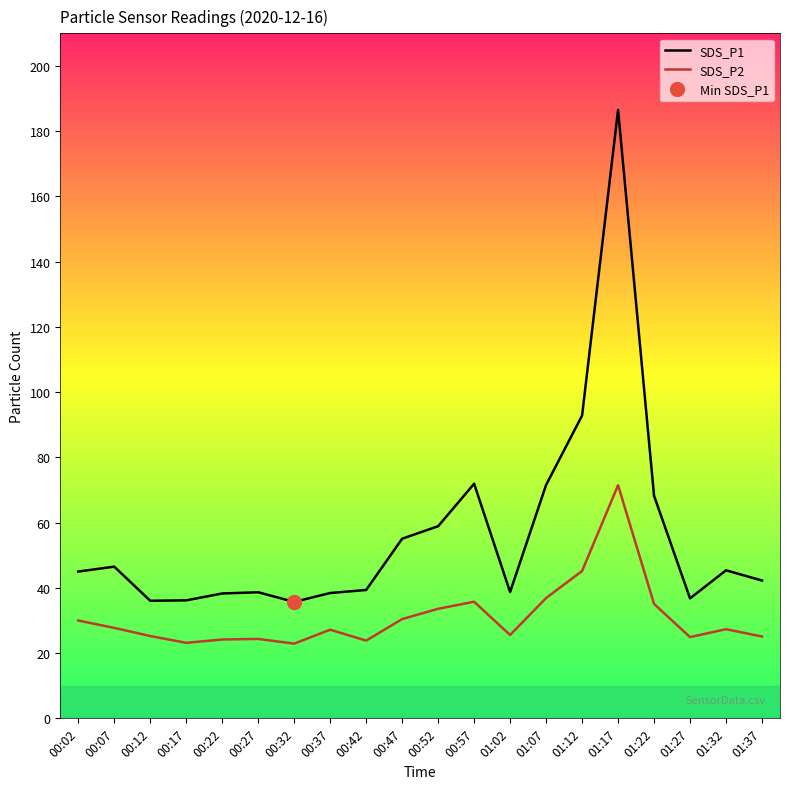

How many interior local valleys does the SDS_P1 series have?

4